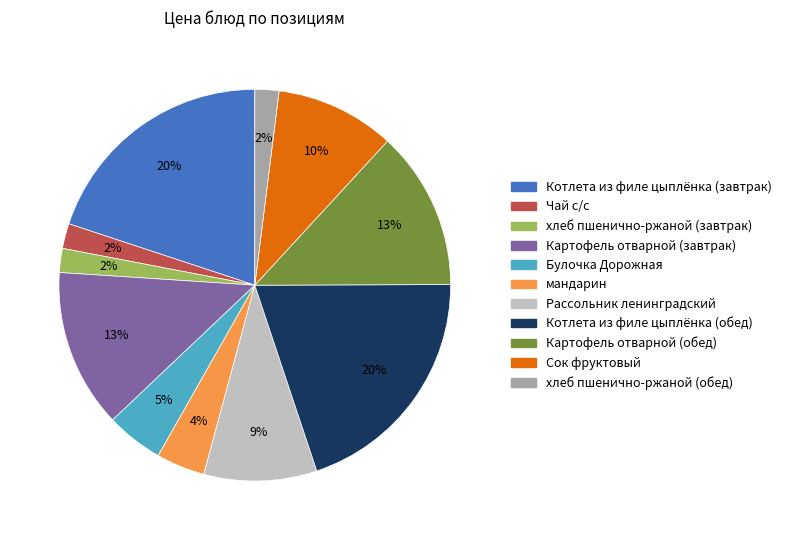

To the nearest percent, what is the difference between the Рассольник ленинградский and Картофель отварной (завтрак) slice percentages?

4%